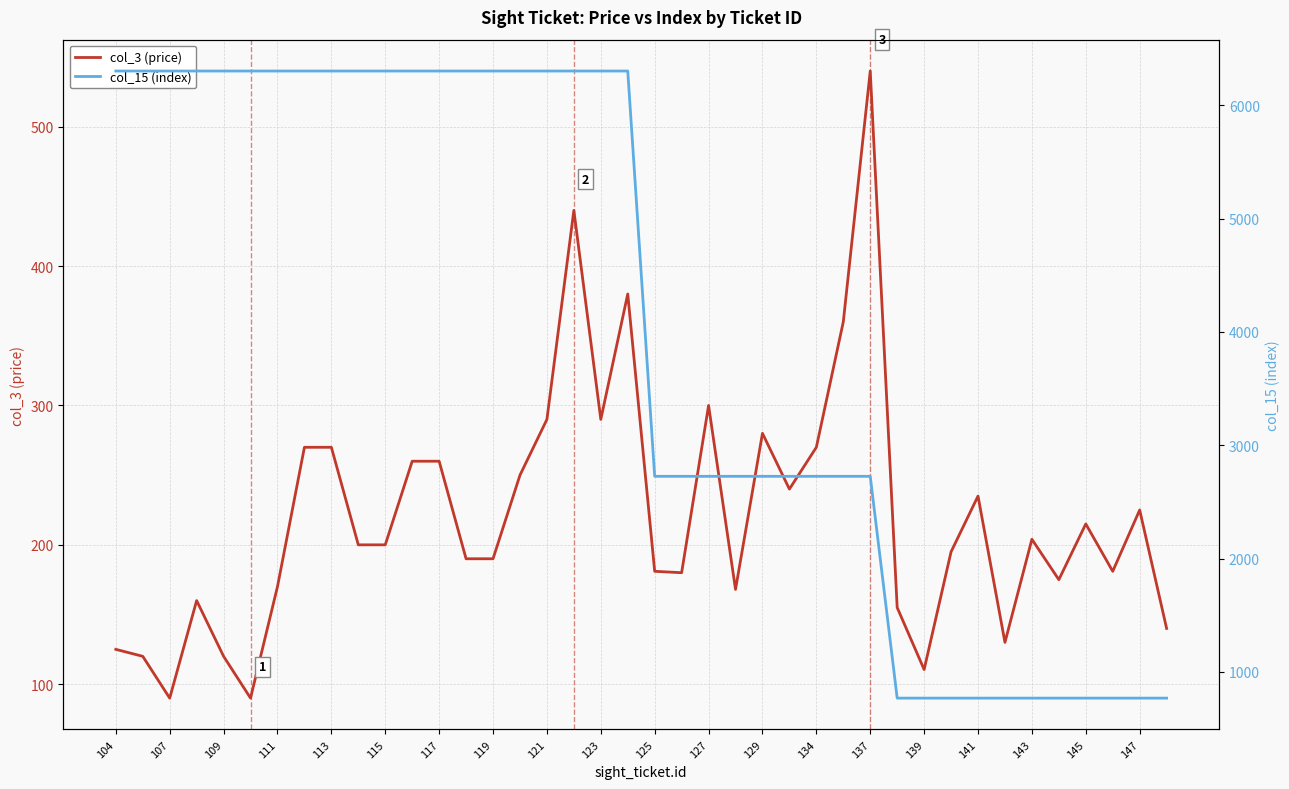

Which series has the largest total across all categories?

col_15 (index)